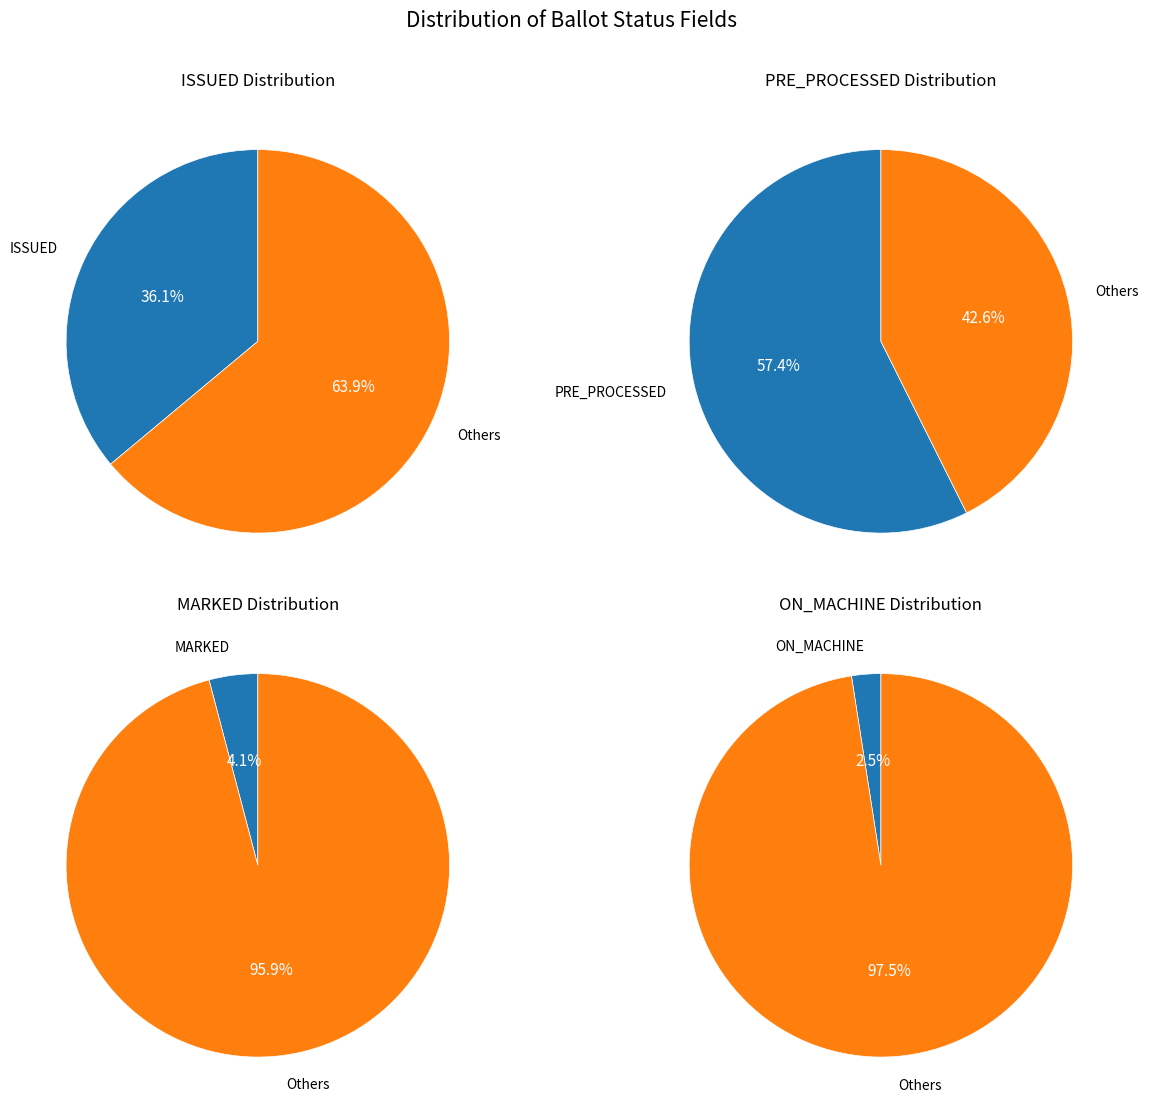

True or false: ON_MACHINE accounts for 16% of the total.

False